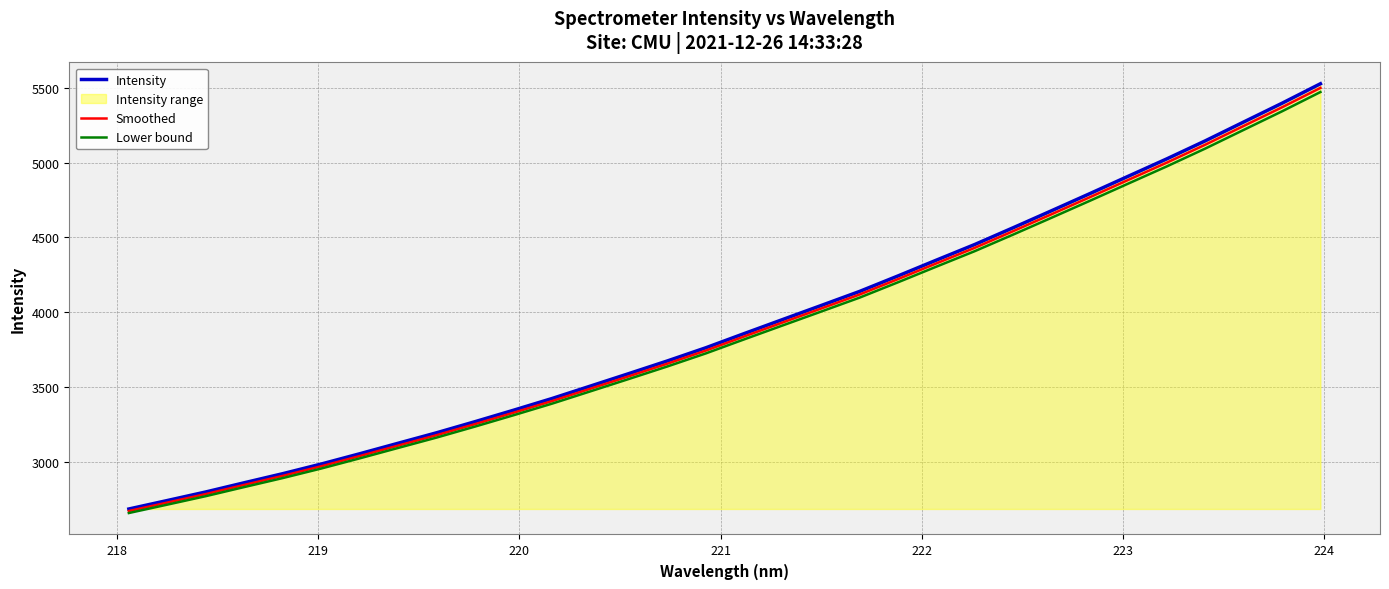

How many values in the Intensity series are below 3858?

16